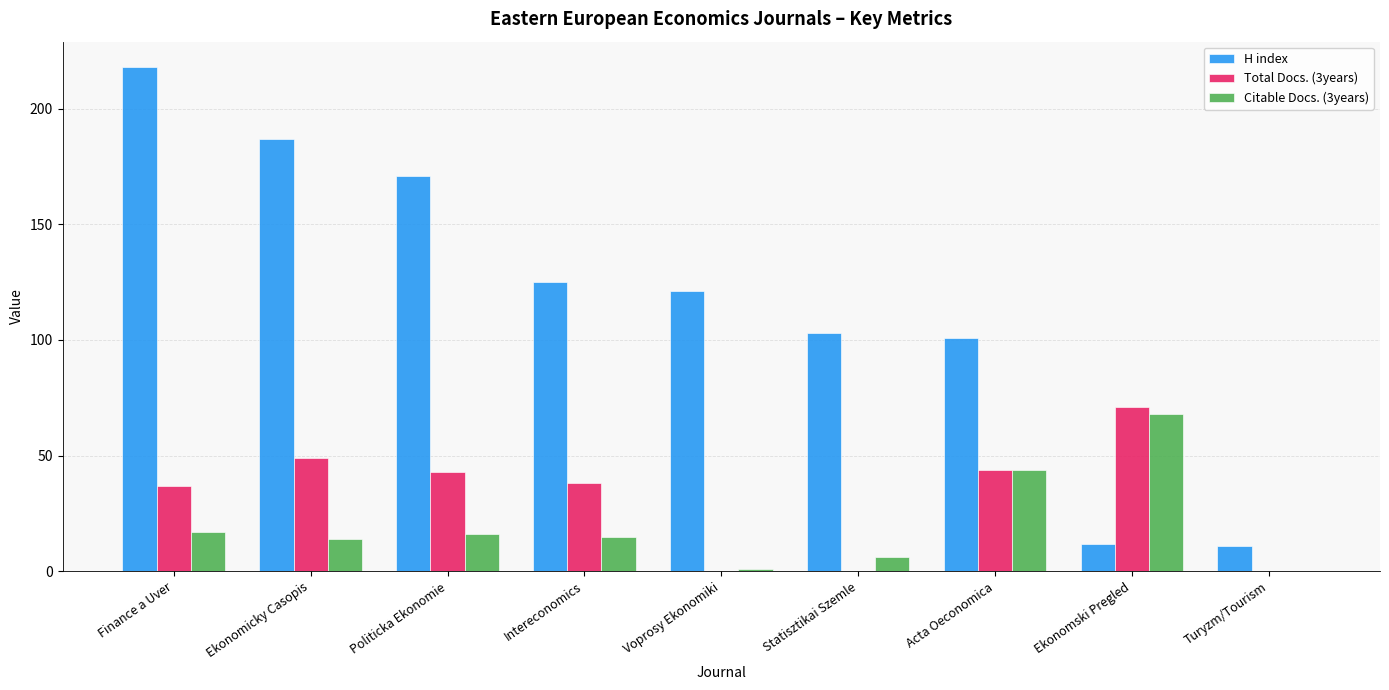

At which category is the sum across all series the highest?

Finance a Uver